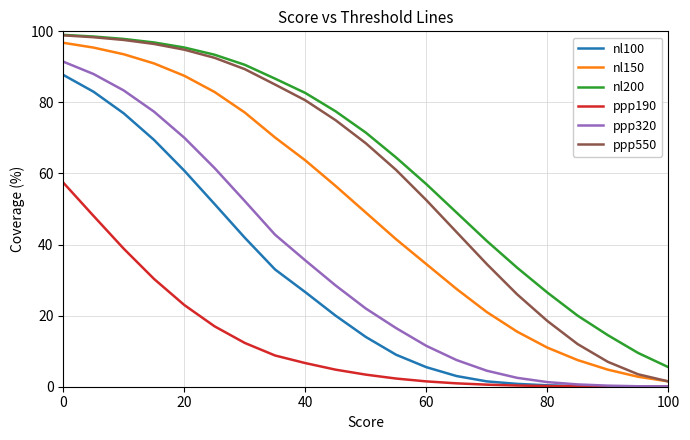

Which series has the widest spread of values?

ppp550